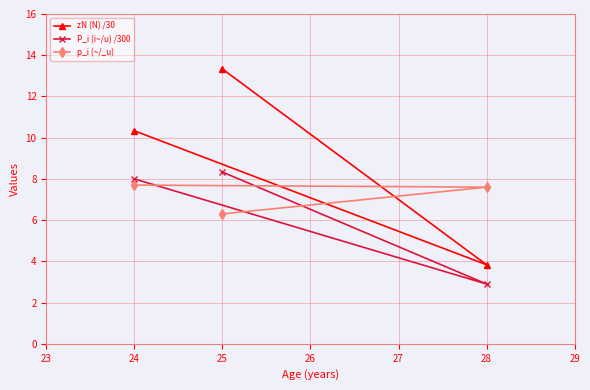

At how many categories does at least one series exceed 7?

3